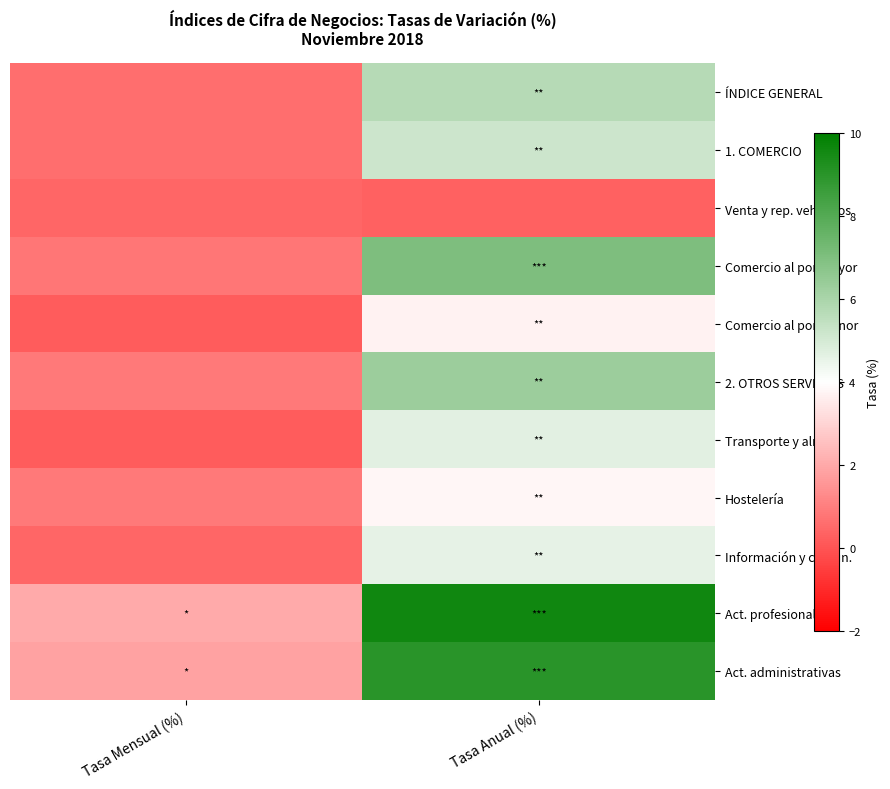

Reading left to right, extract all data points from this chart.

ÍNDICE GENERAL: Tasa Mensual (%)=0.6	Tasa Anual (%)=5.7
1. COMERCIO: Tasa Mensual (%)=0.6	Tasa Anual (%)=5.2
Venta y rep. vehículos: Tasa Mensual (%)=0.4	Tasa Anual (%)=0.3
Comercio al por mayor: Tasa Mensual (%)=0.8	Tasa Anual (%)=7.0
Comercio al por menor: Tasa Mensual (%)=0.2	Tasa Anual (%)=3.7
2. OTROS SERVICIOS: Tasa Mensual (%)=0.9	Tasa Anual (%)=6.3
Transporte y almac.: Tasa Mensual (%)=0.2	Tasa Anual (%)=4.7
Hostelería: Tasa Mensual (%)=0.9	Tasa Anual (%)=3.8
Información y comun.: Tasa Mensual (%)=0.4	Tasa Anual (%)=4.6
Act. profesionales: Tasa Mensual (%)=2.0	Tasa Anual (%)=9.6
Act. administrativas: Tasa Mensual (%)=1.8	Tasa Anual (%)=9.0